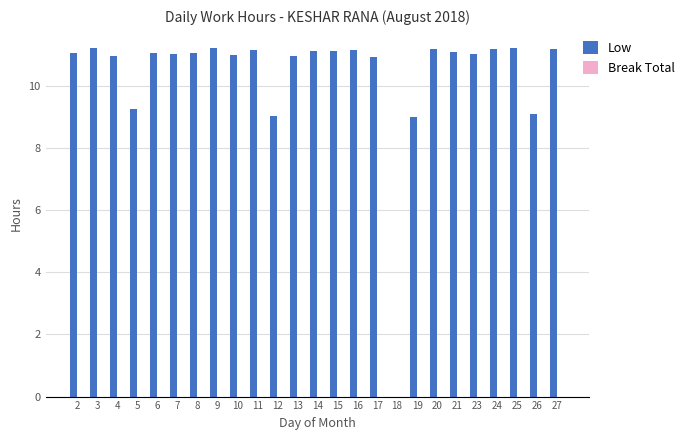

What is the change in value from 13 to 25?

+0.3